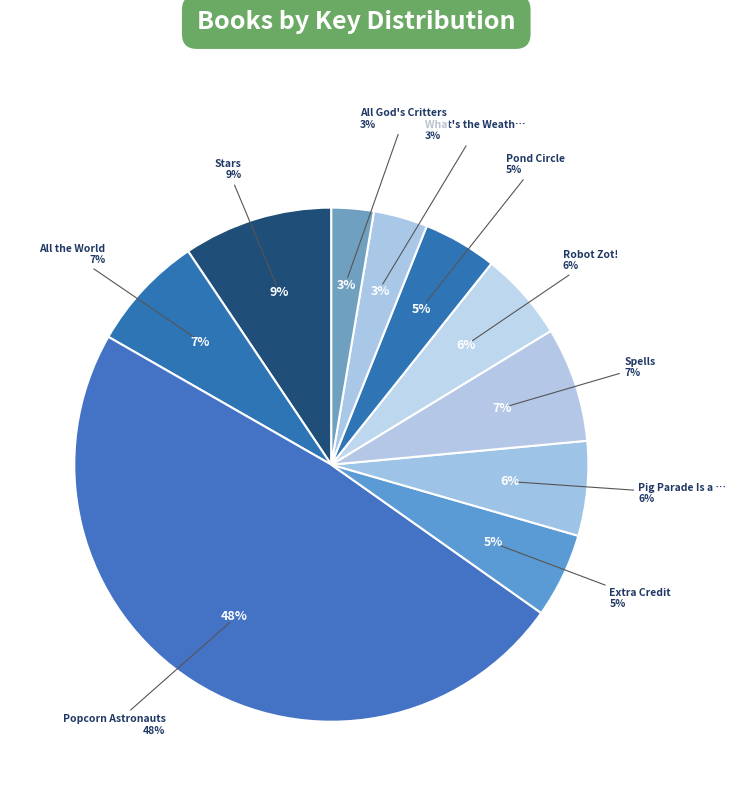

Does Pond Circle represent more than half of the total?

No